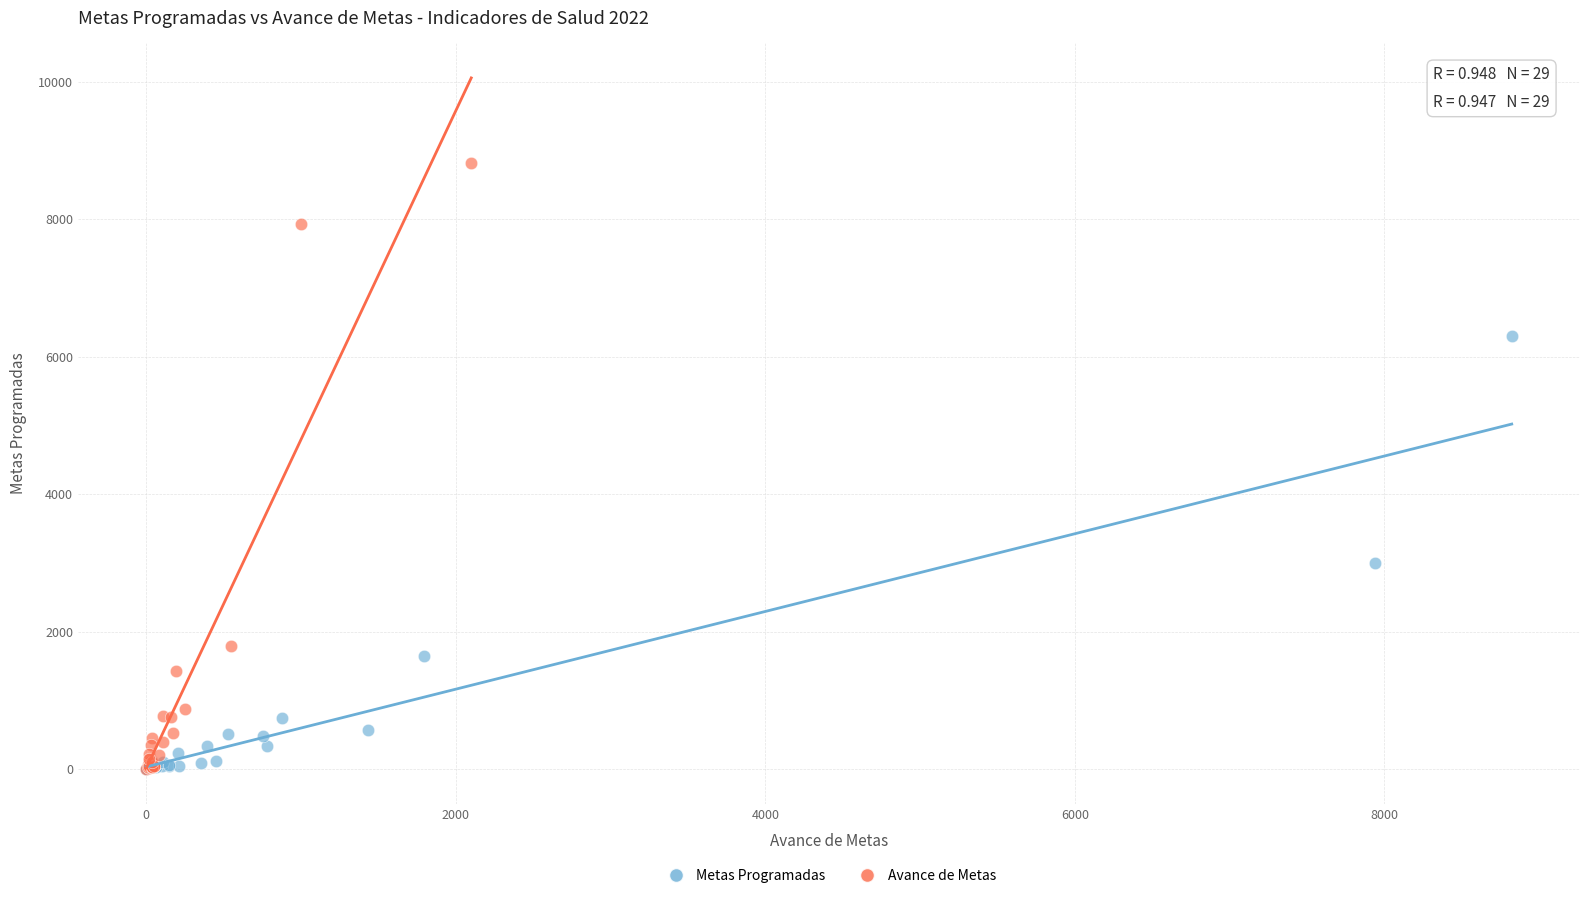

Which series has the widest spread of Y values?

Avance de Metas